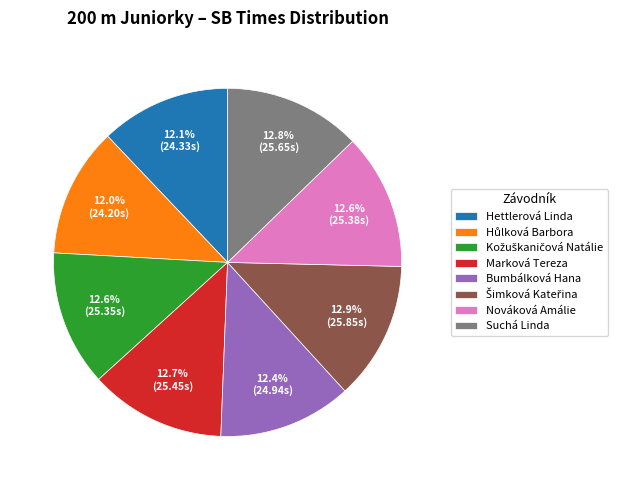

To the nearest percent, what portion does Marková Tereza represent?

13%